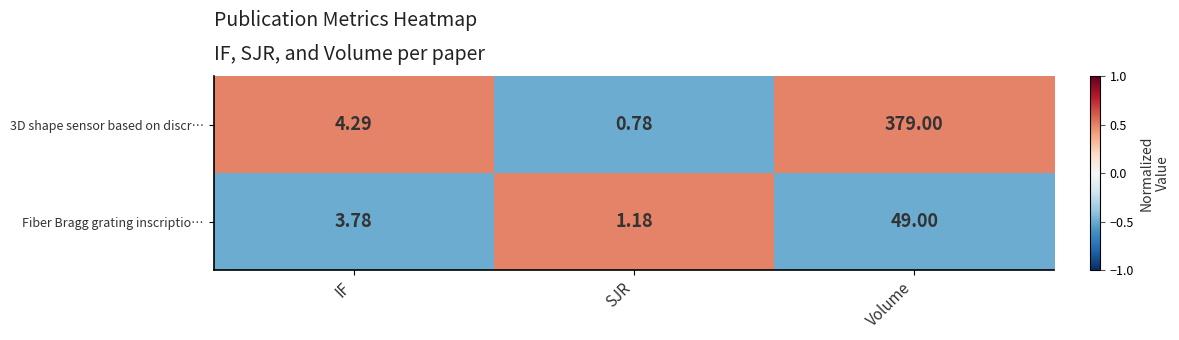

Where is 3D shape sensor based on discr… nearest to the value 189?

IF